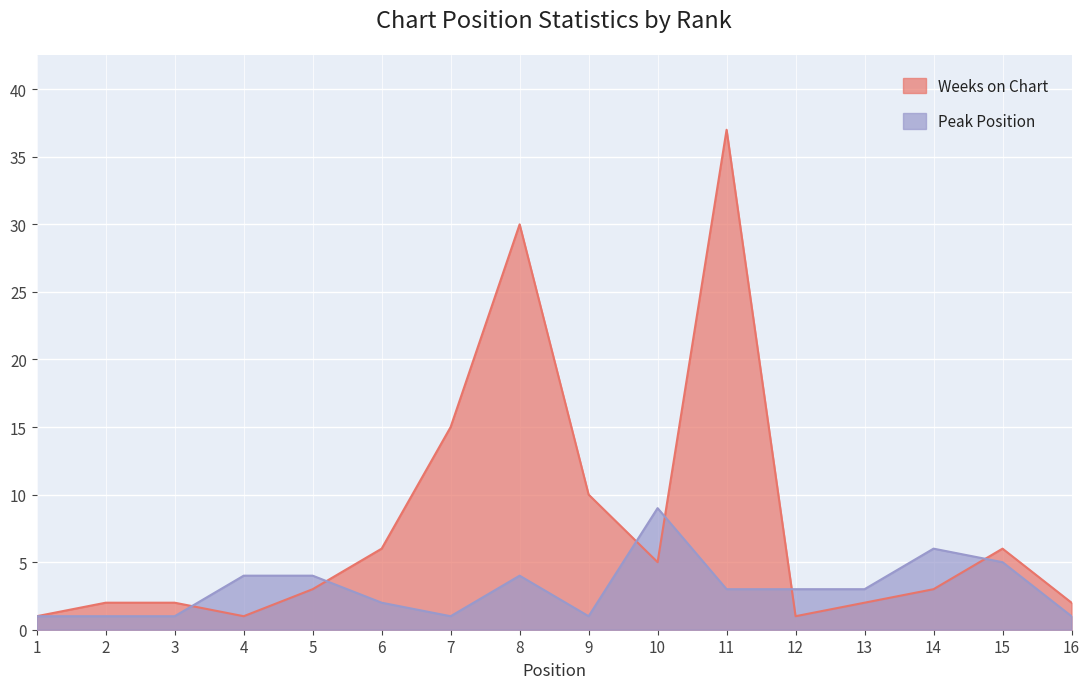

At which category is the sum across all series the highest?

11